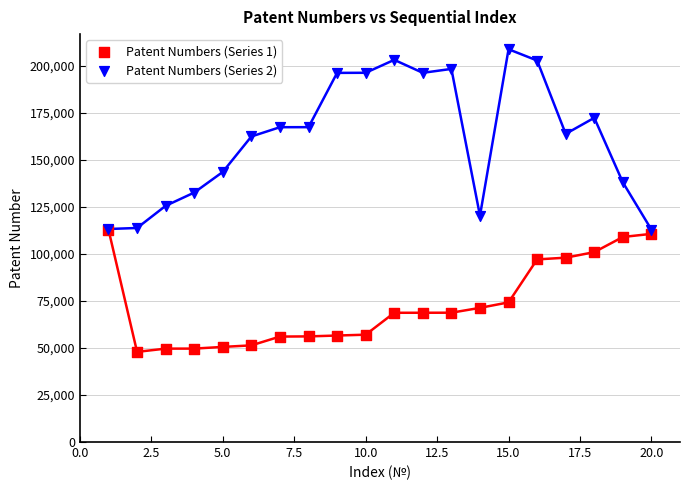

Which series reaches the maximum Y coordinate?

Patent Numbers (Series 2)